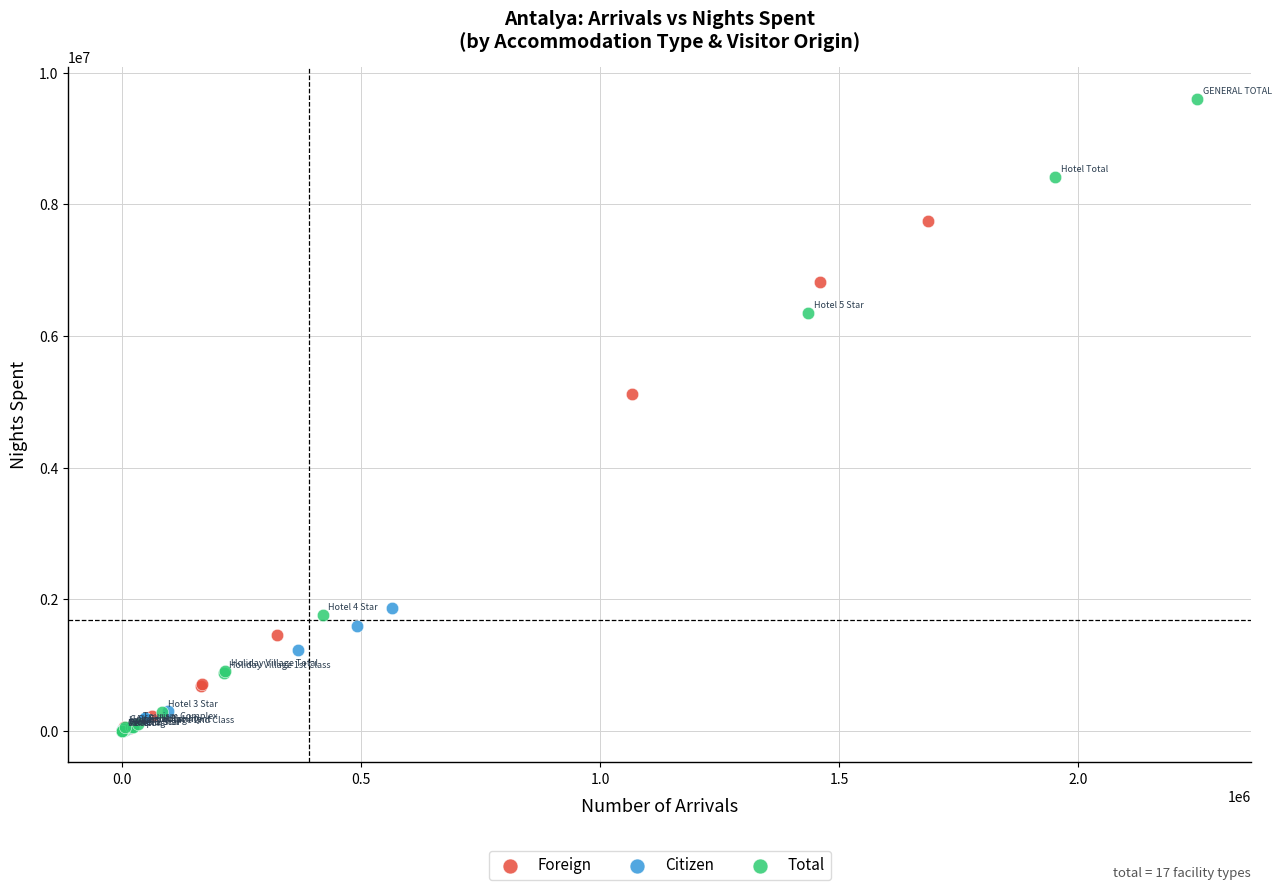

What are all the series names shown in the legend?

Foreign, Citizen, Total